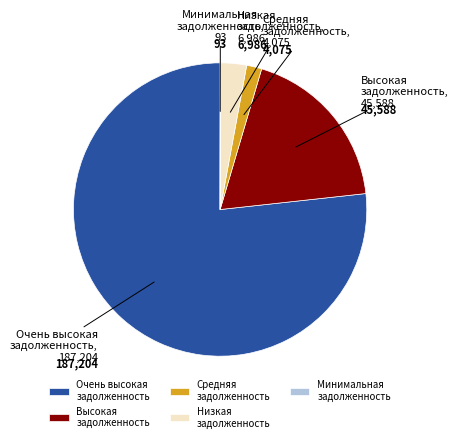

Does any single category account for the majority?

Yes